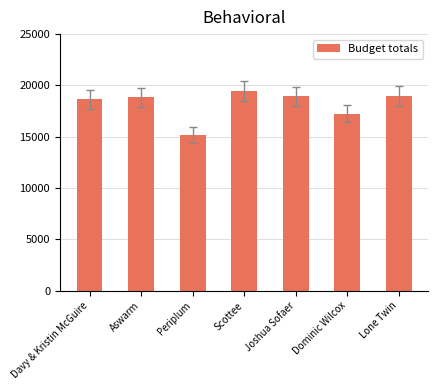

What is the greatest value displayed?

19486.6